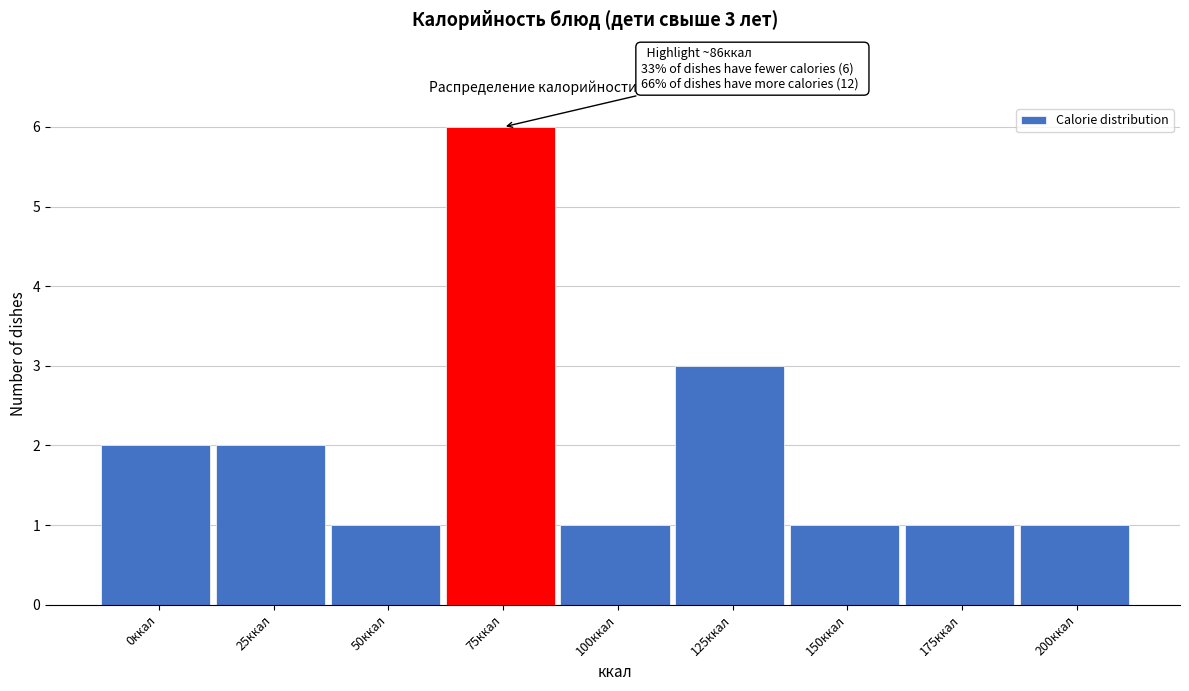

Reading left to right, transcribe all the data shown in this chart.

2	2	1	6	1	3	1	1	1